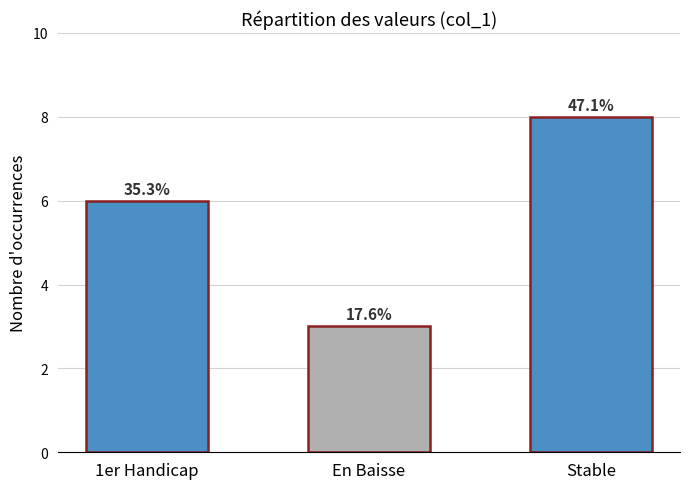

How many bars are there in total?

3